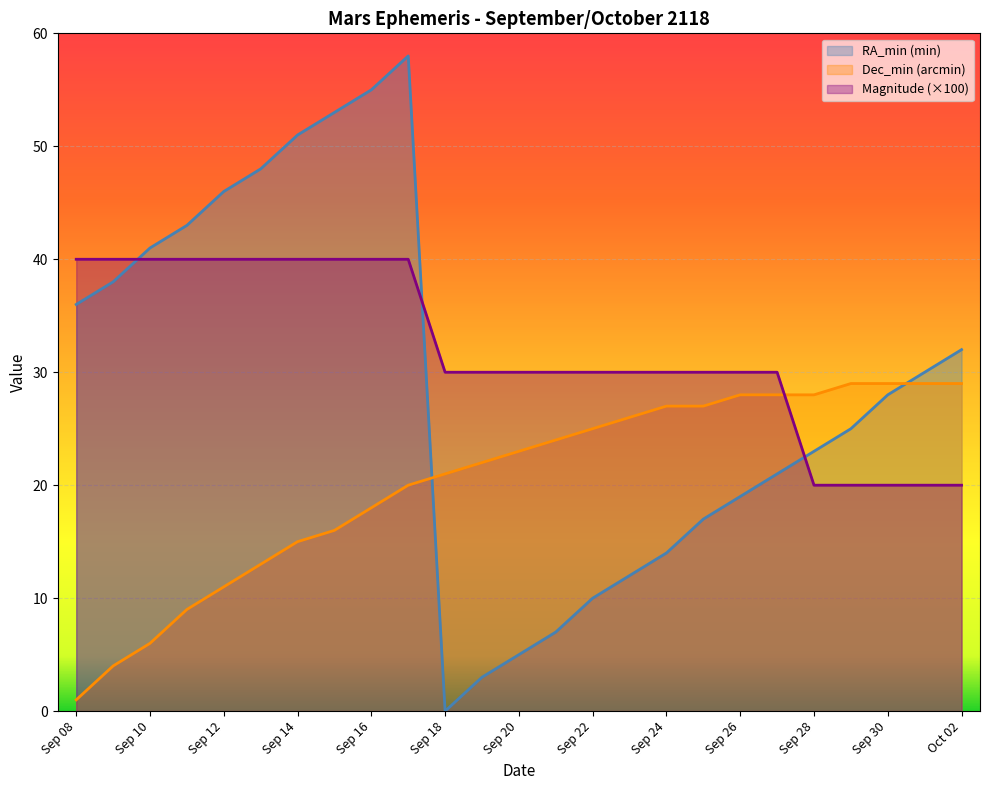

Reading right to left, what are all the values shown in this chart?

RA_min (min): 32	30	28	25	23	21	19	17	14	12	10	7	5	3	0	58	55	53	51	48	46	43	41	38	36
Dec_min (arcmin): 29	29	29	29	28	28	28	27	27	26	25	24	23	22	21	20	18	16	15	13	11	9	6	4	1
Magnitude: 20	20	20	20	20	30	30	30	30	30	30	30	30	30	30	40	40	40	40	40	40	40	40	40	40